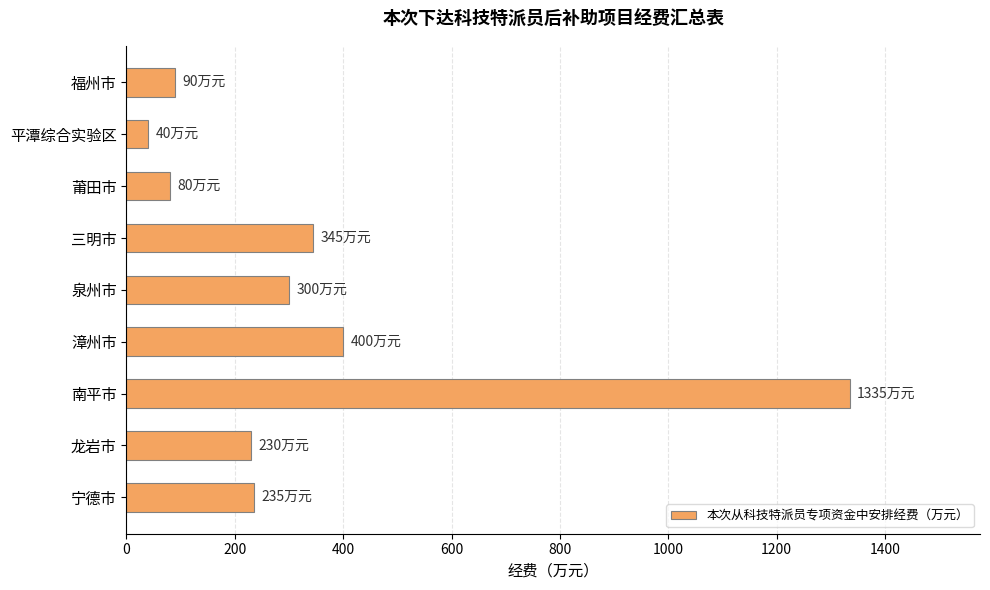

The chart shows a value of 300 at 泉州市. True or false?

True